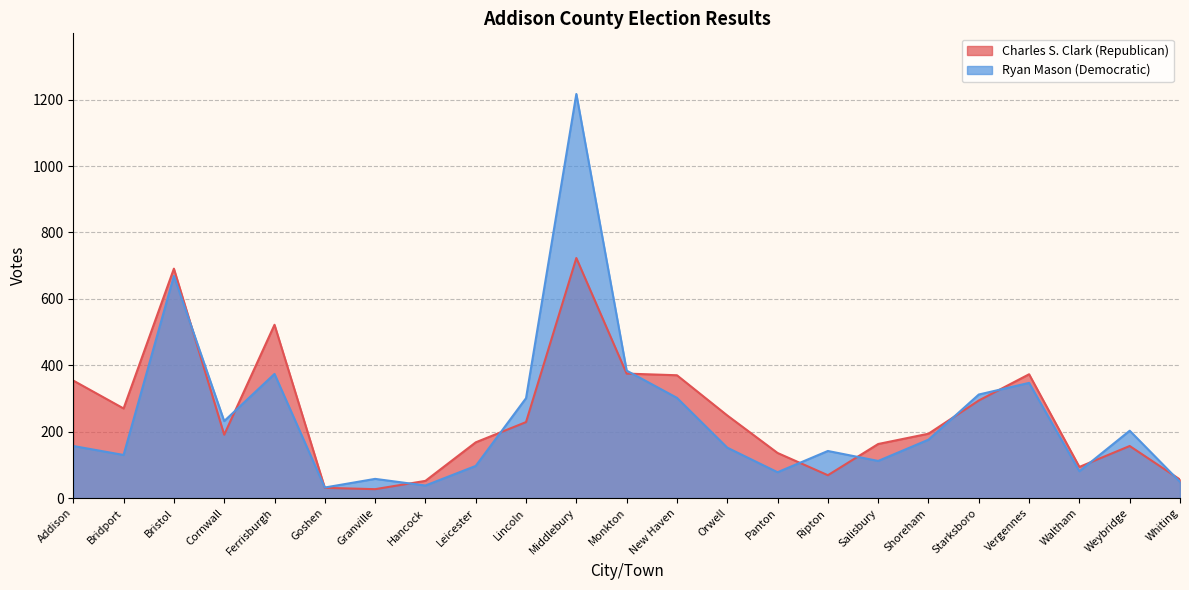

At which label does Ryan Mason (Democratic) reach its minimum?

Goshen